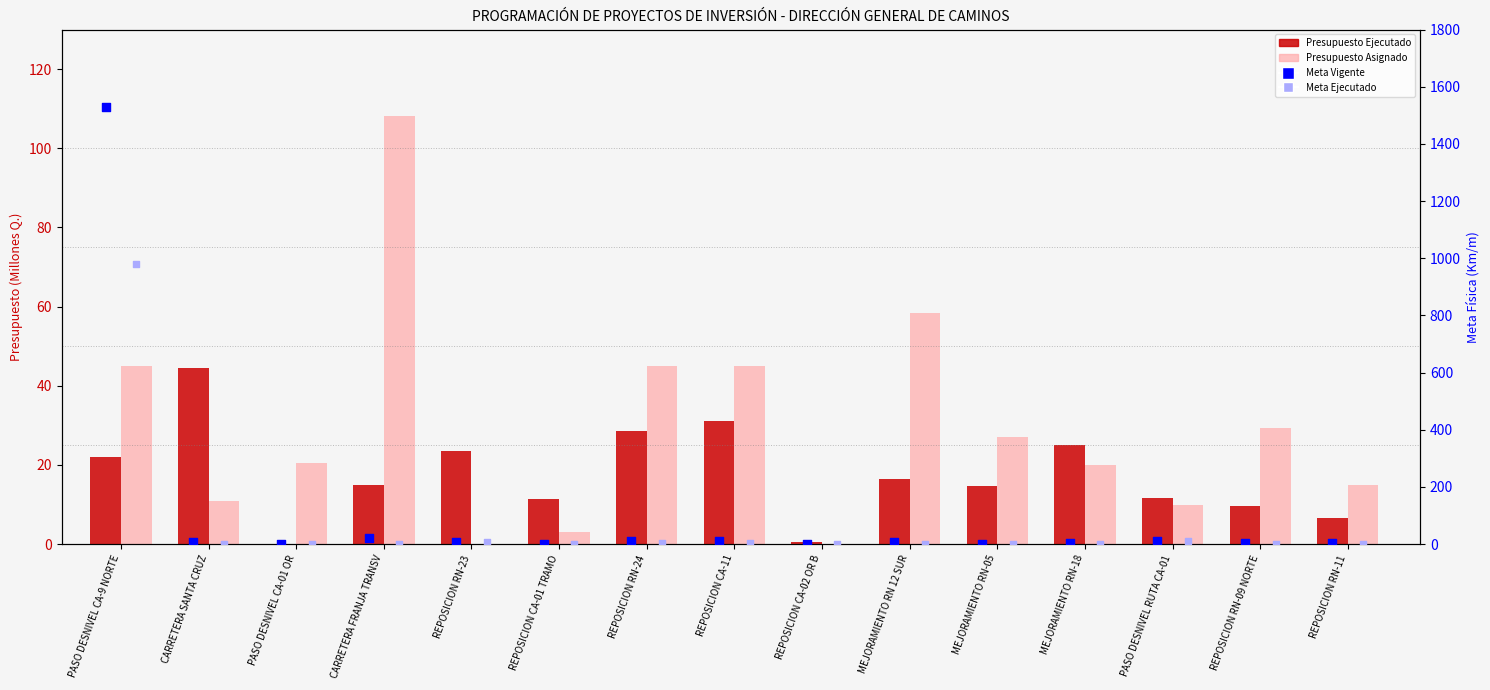

What is the total value across all series at PASO DESNIVEL CA-01 OR?

20.5